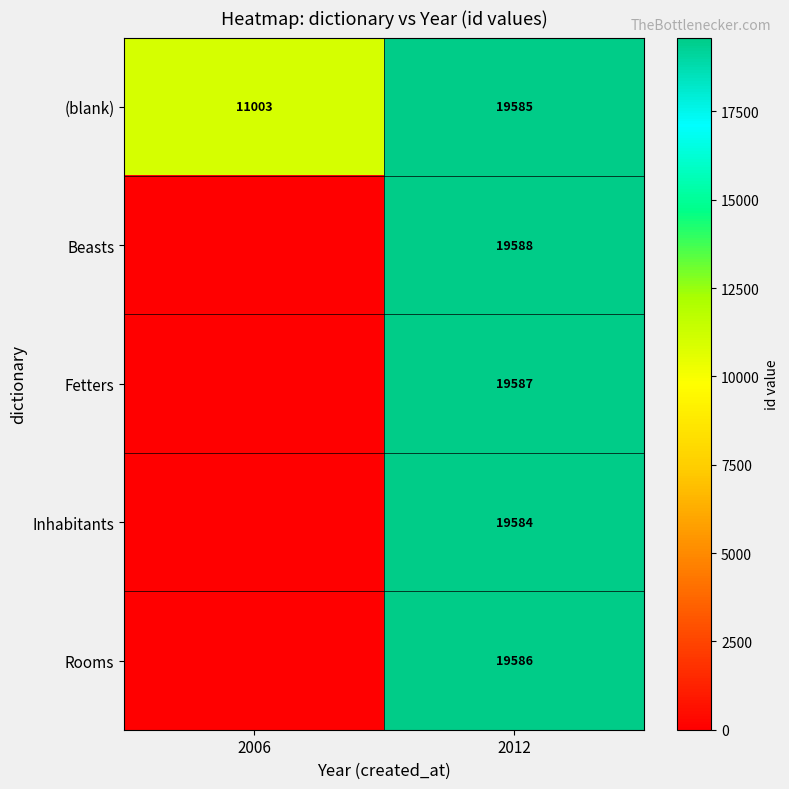

The Fetters series shows 19587 at 2012. True or false?

True